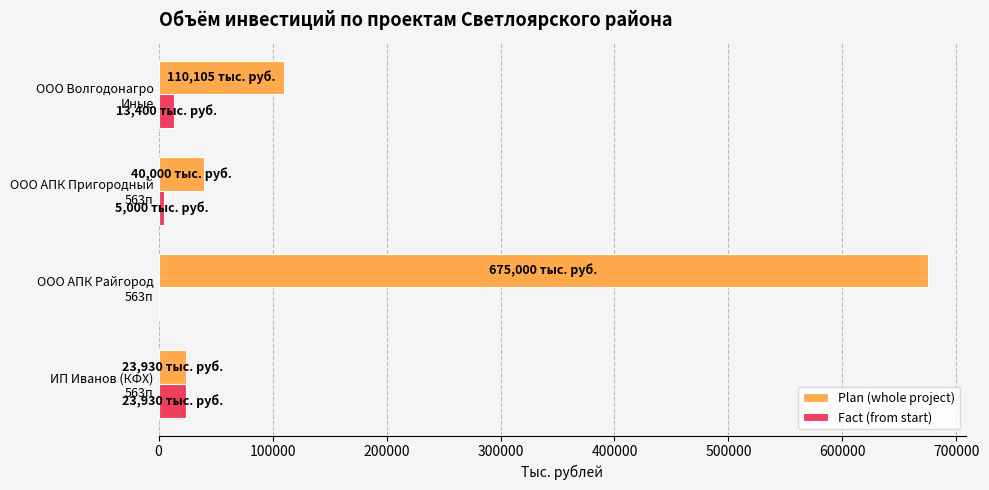

Count the number of categories in the chart.

4